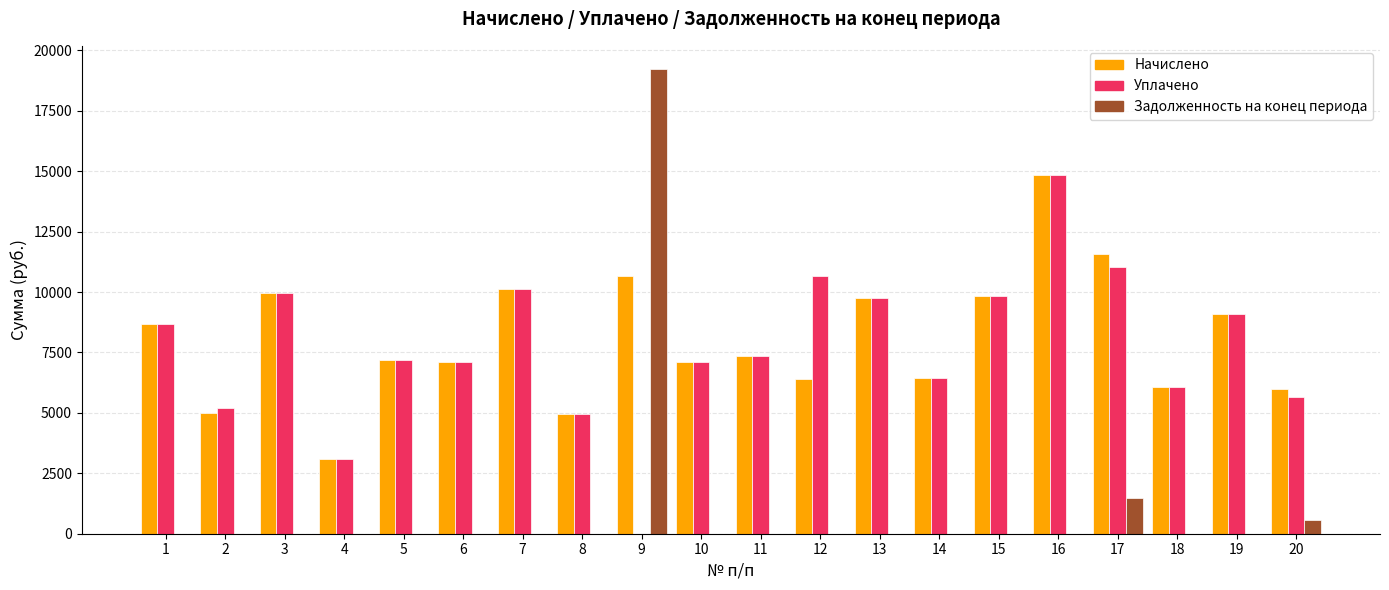

Which series has the largest total across all categories?

Начислено